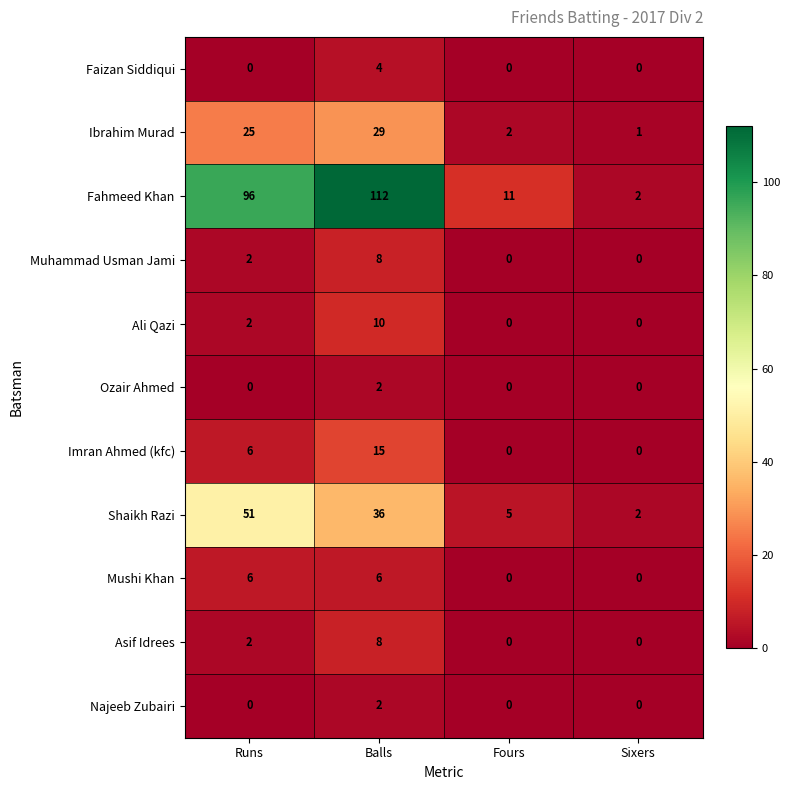

What is the sum of all Ali Qazi values?

12